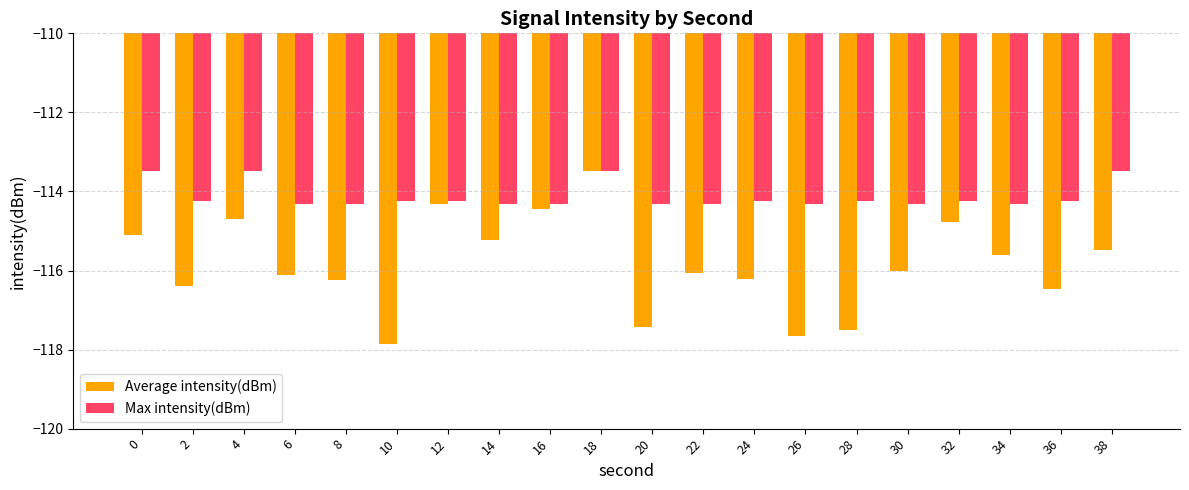

At 20, list the series in order from largest to smallest.

Max intensity(dBm), Average intensity(dBm)